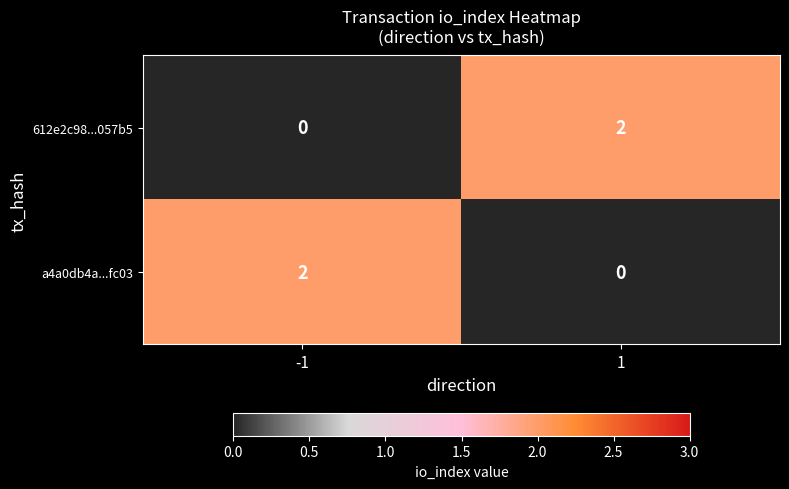

Reading left to right, list all the values displayed in this chart.

612e2c98...057b5: 0	2
a4a0db4a...fc03: 2	0